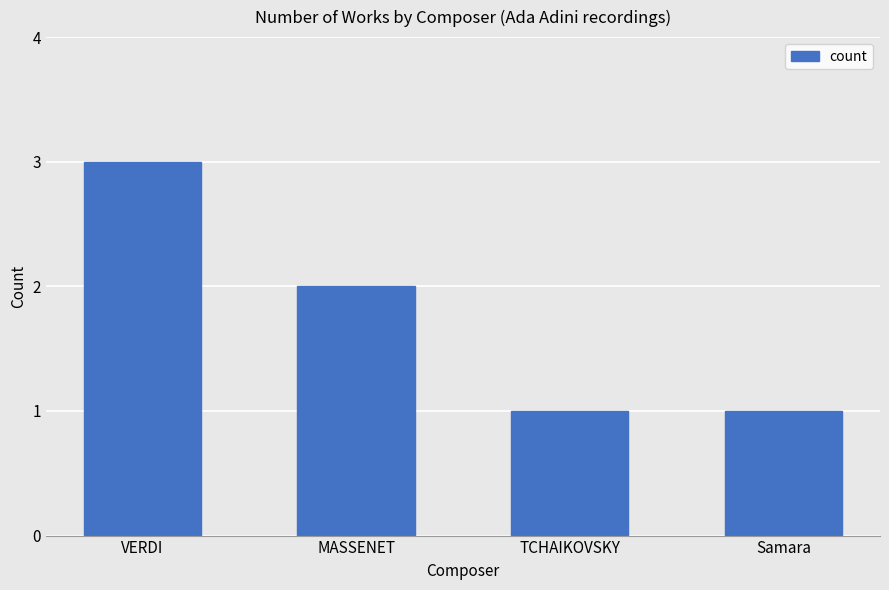

What is the difference between the maximum and minimum values?

2